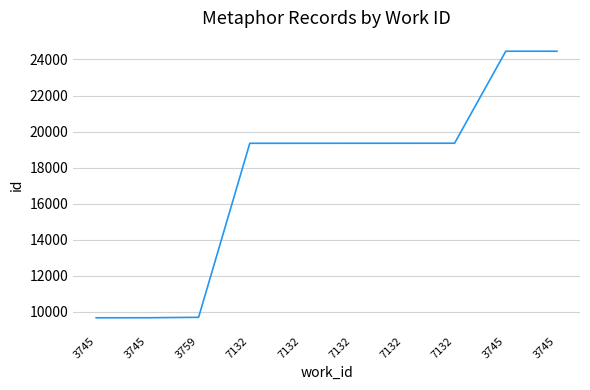

What is the change in value from 7132 to 7132?

+1